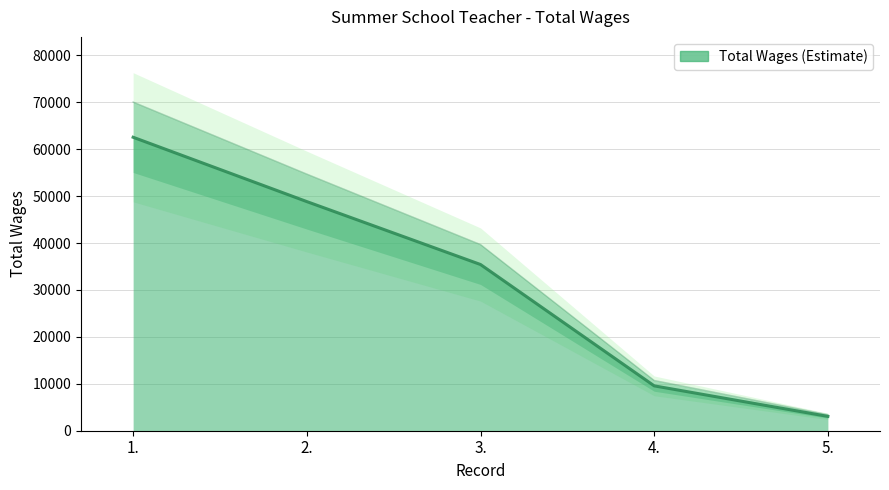

List the labels in order of value, largest first.

1., 2., 3., 4., 5.